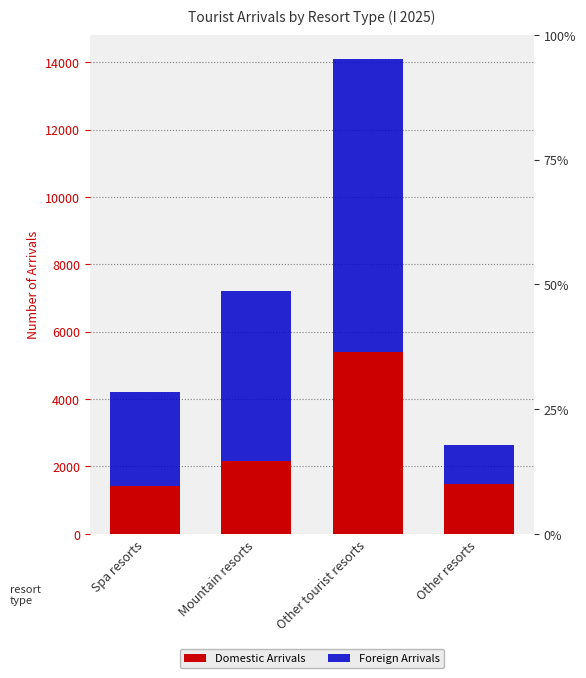

What is the total value across all series at Spa resorts?

4211